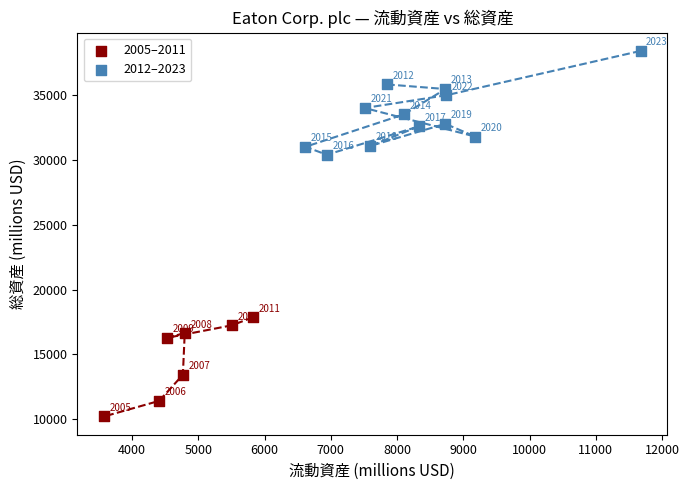

What are all the series names shown in the legend?

2005–2011, 2012–2023